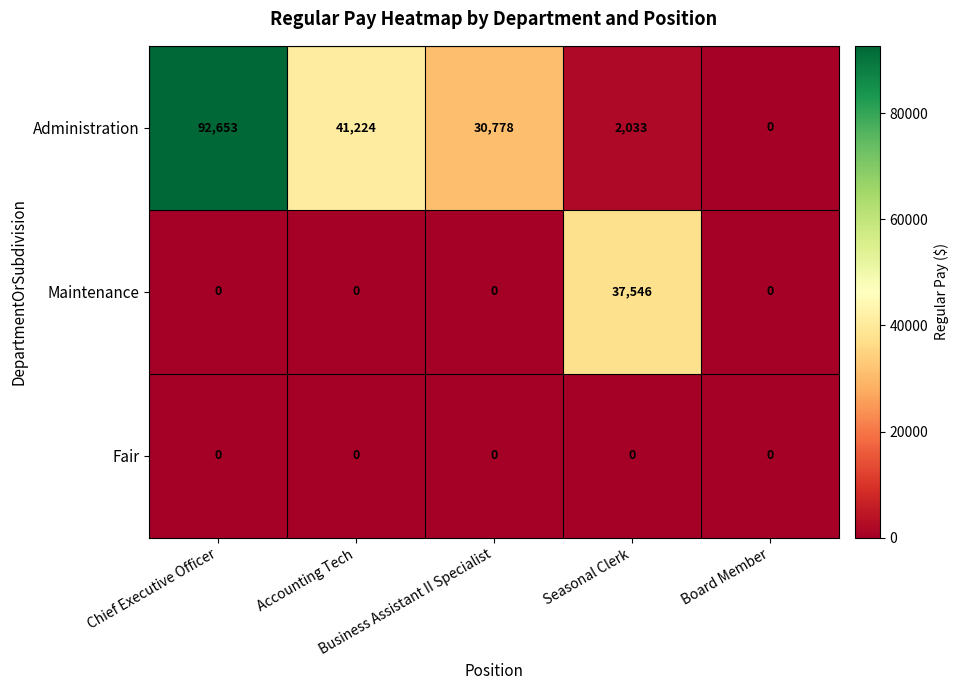

At how many categories does at least one series exceed 14661?

4